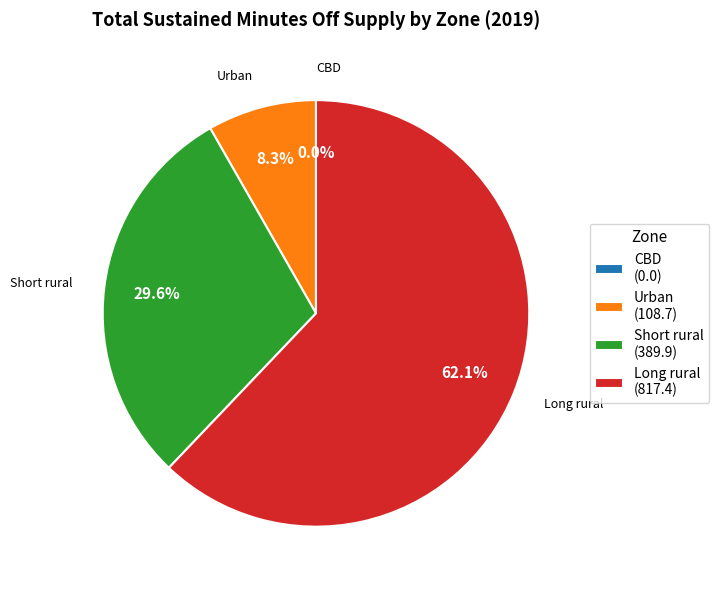

To the nearest percent, what portion does Short rural represent?

30%